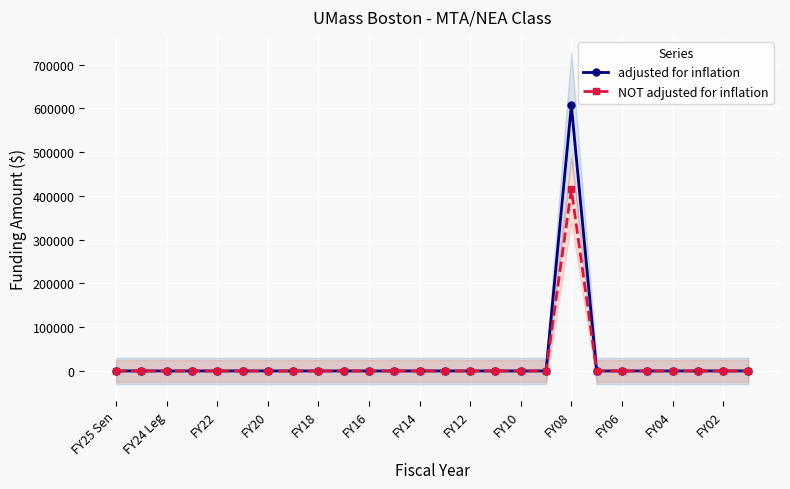

What is the sum of all NOT adjusted for inflation values?

414958